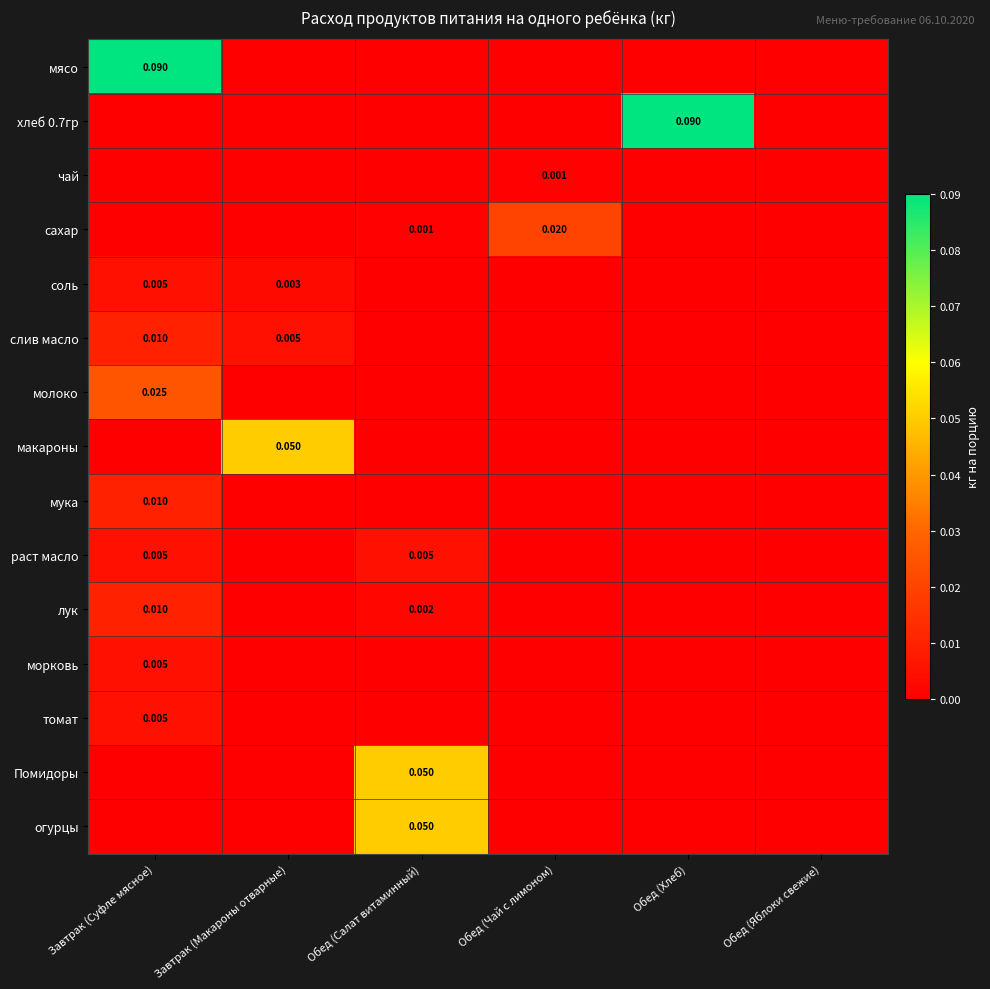

The value of чай at Обед (Яблоки свежие) is -0.0. True or false?

False